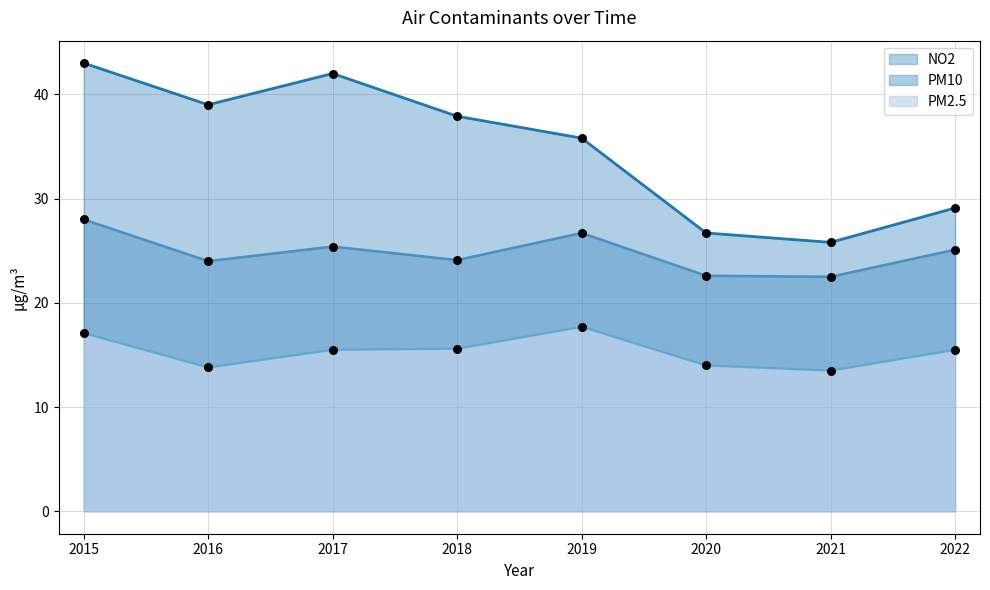

Is the value of PM10 at 2021 greater than the value of PM2.5 at 2015?

Yes